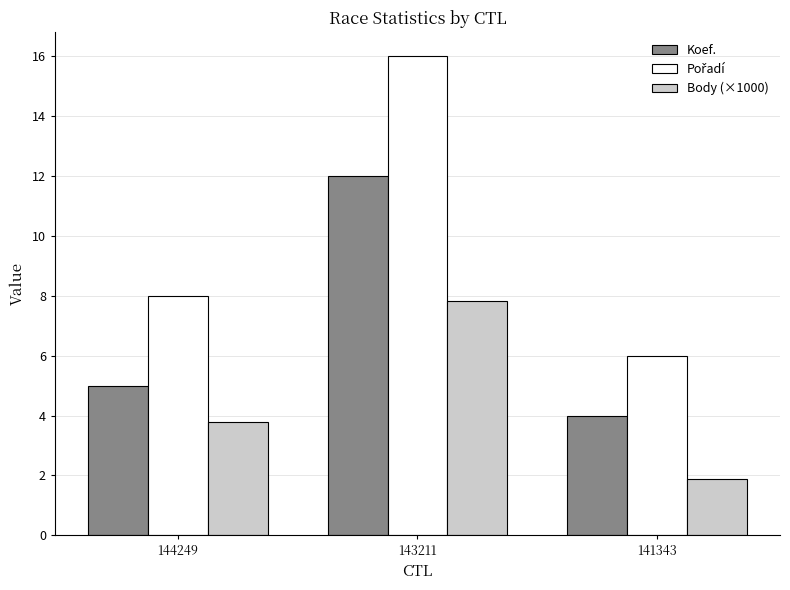

How many bars are there in total?

9